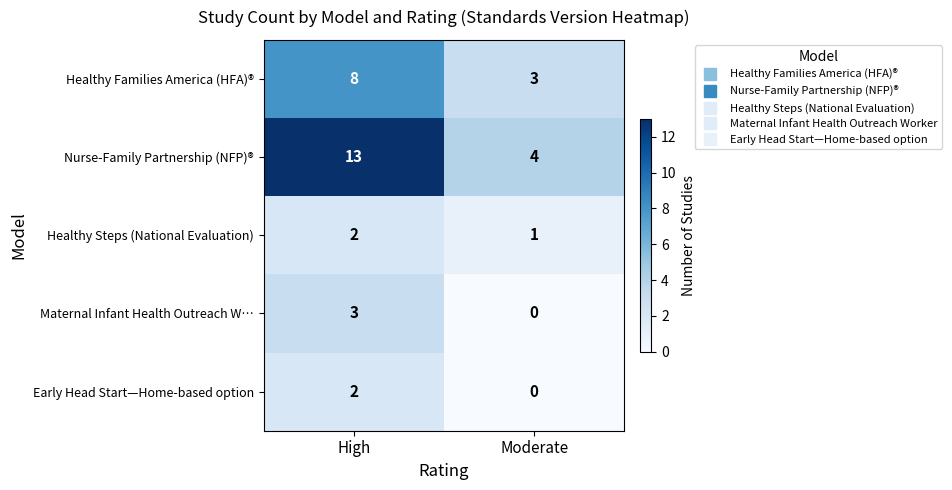

What is the difference between the Healthy Families America (HFA)® values at Moderate and High?

5